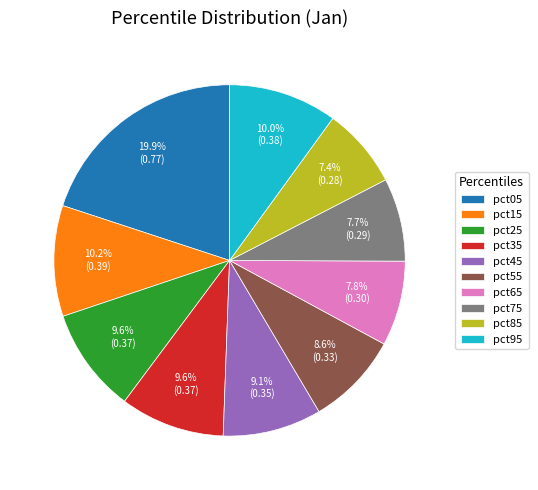

Count the number of slices in the pie.

10